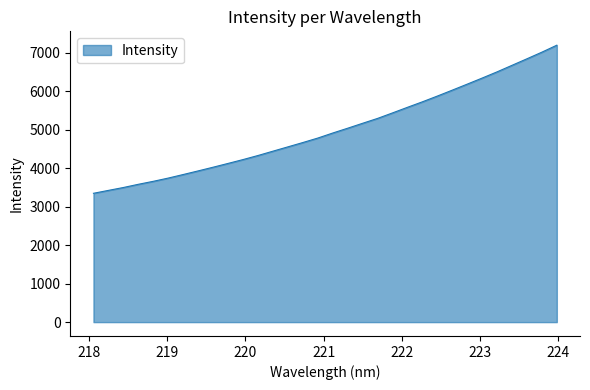

What is the difference between the maximum and minimum values?

3850.0